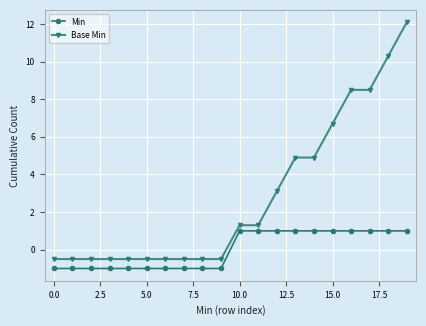

Rank the series by their average value, from highest to lowest.

Base Min, Min